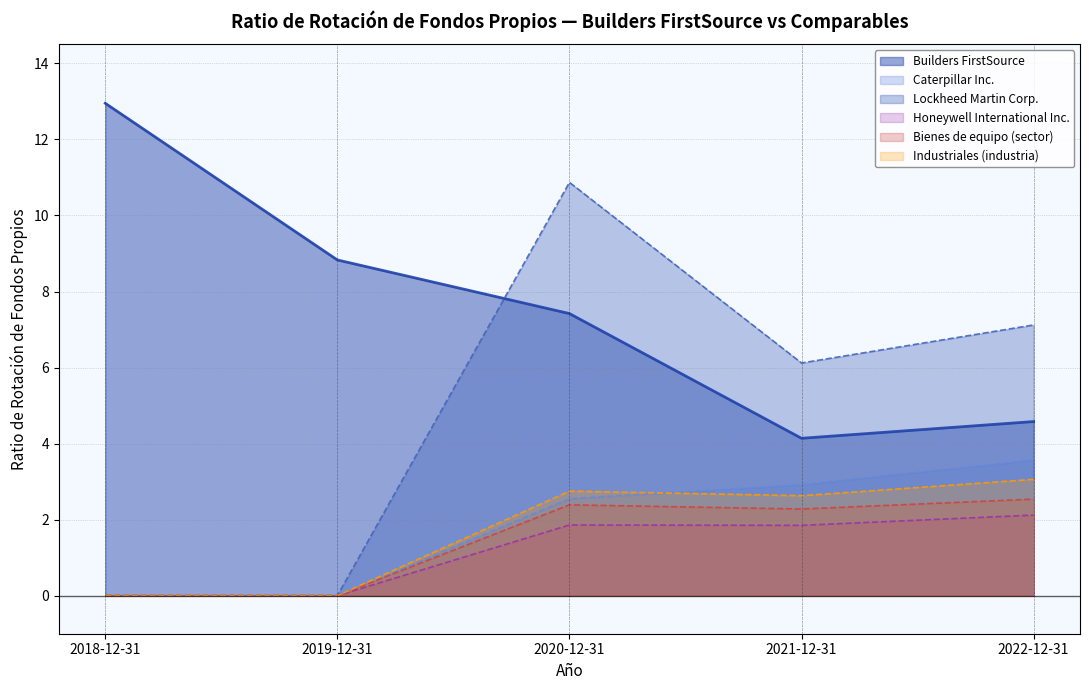

What position from the left is 2019-12-31?

2